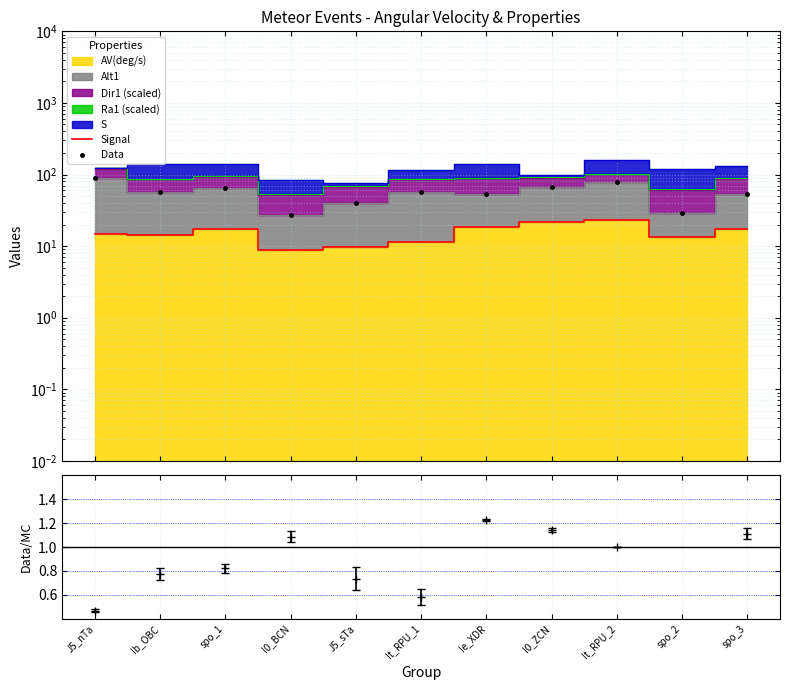

Reading left to right, what are all the values shown in this chart?

Signal: 14.9	14.3	17.2	8.7	9.7	11.3	18.6	22.0	23.4	13.4	17.1
Data: 89.2	57.2	65.6	27.3	40.4	56.4	53.9	66.8	77.8	29.4	52.8